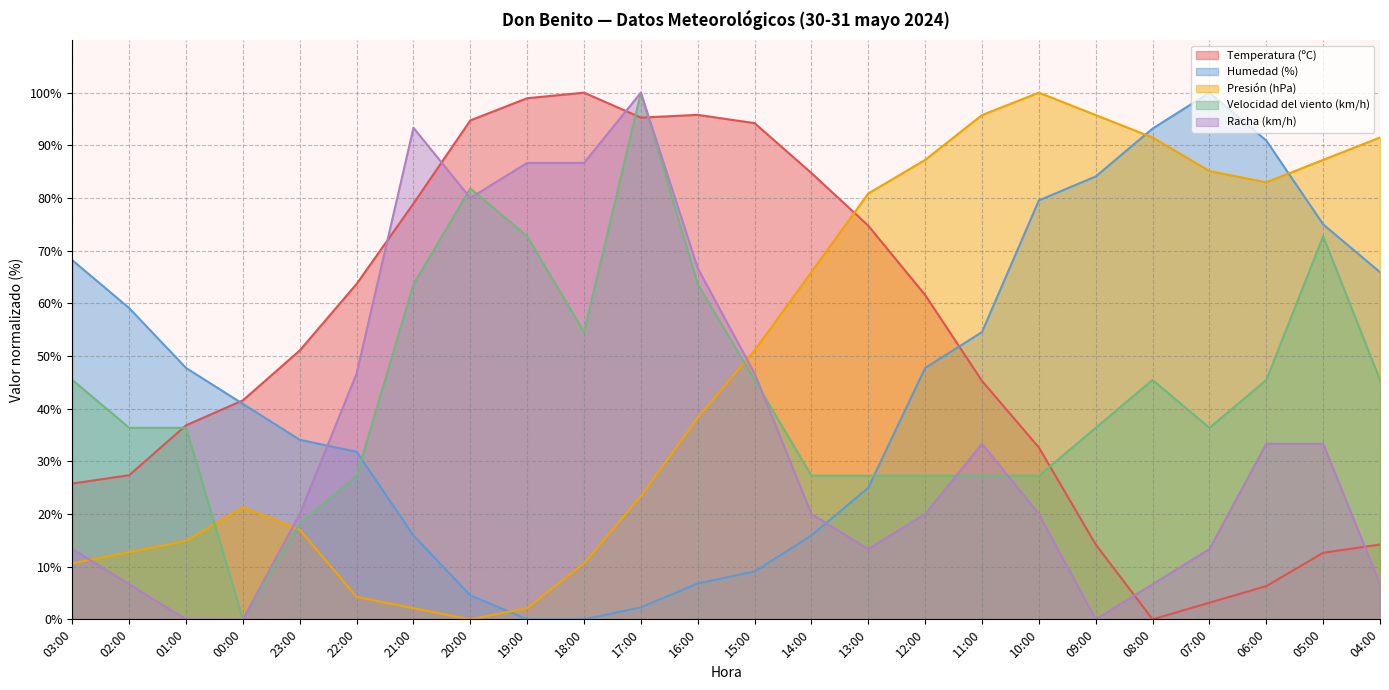

Which series ends up on top after the final intersection of Velocidad del viento (km/h) and Temperatura (ºC)?

Velocidad del viento (km/h)